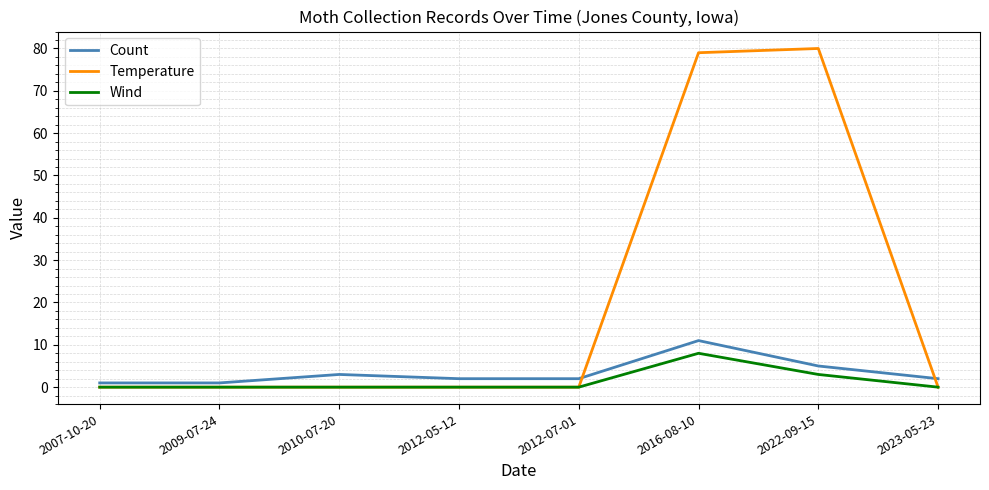

The value of Wind at 2009-07-24 is 0. True or false?

True